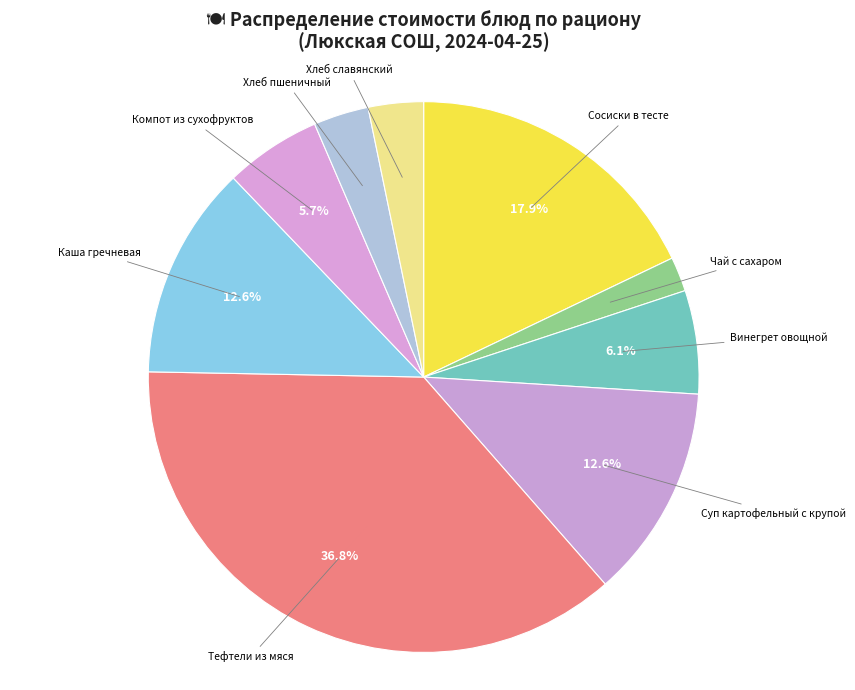

Combined, do Винегрет овощной and Каша гречневая account for over 50%?

No